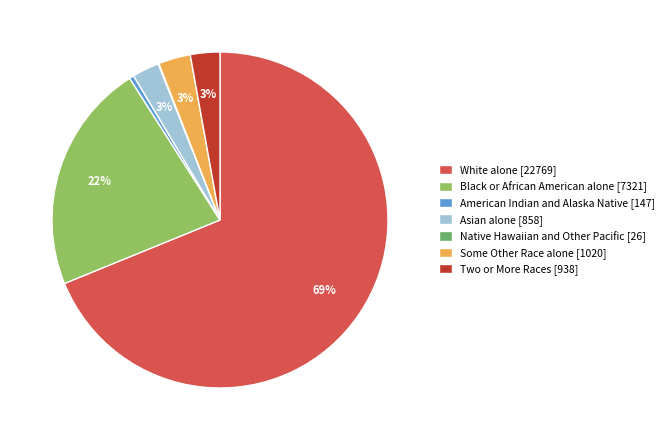

To the nearest percent, what is the difference between the largest and smallest slice percentages?

69%